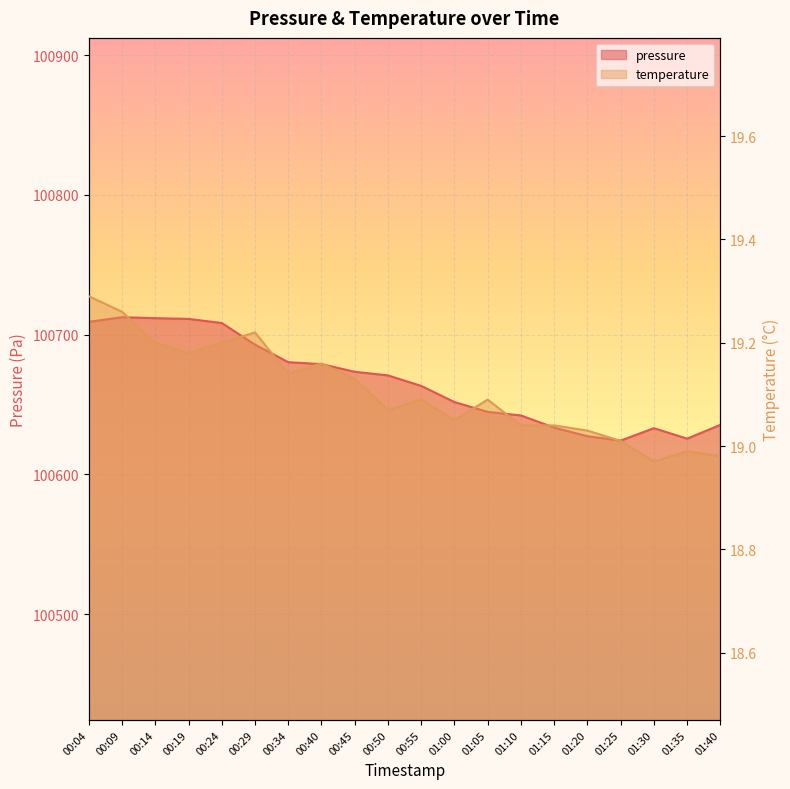

At which category is the sum across all series the highest?

00:09